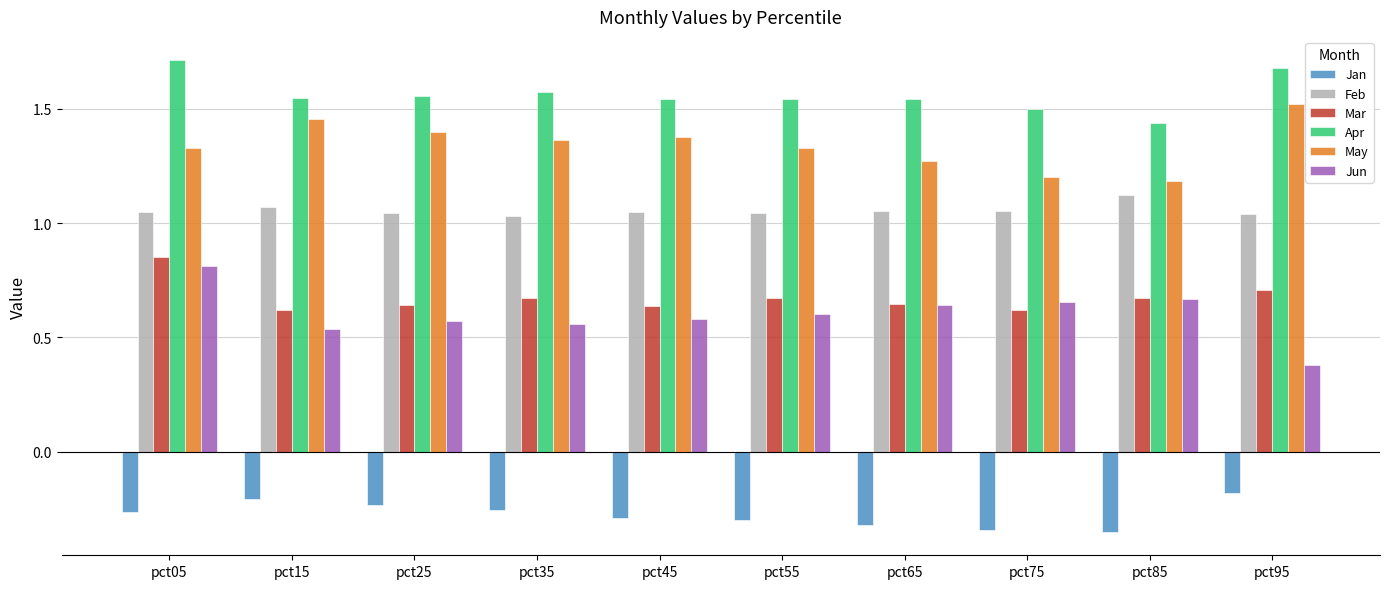

How many bars are there in each group?

6